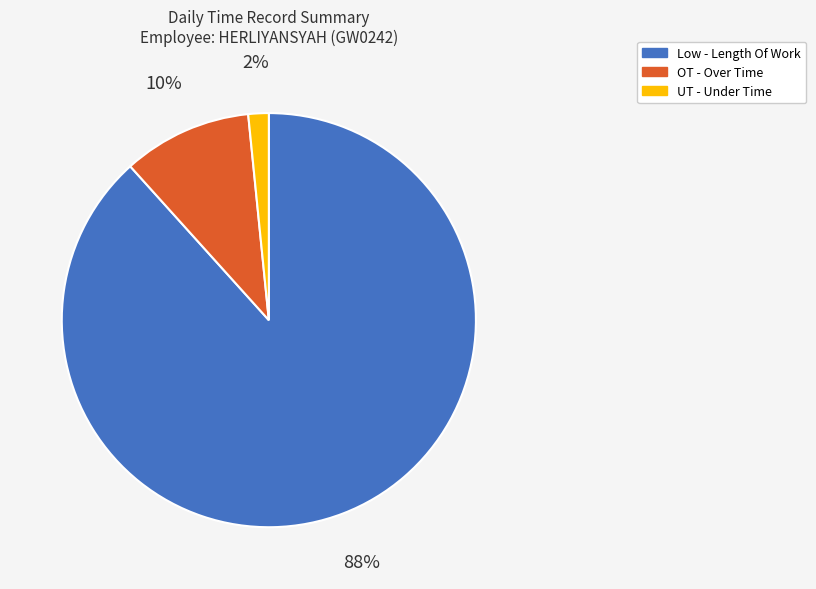

Is there a majority slice in this chart?

Yes